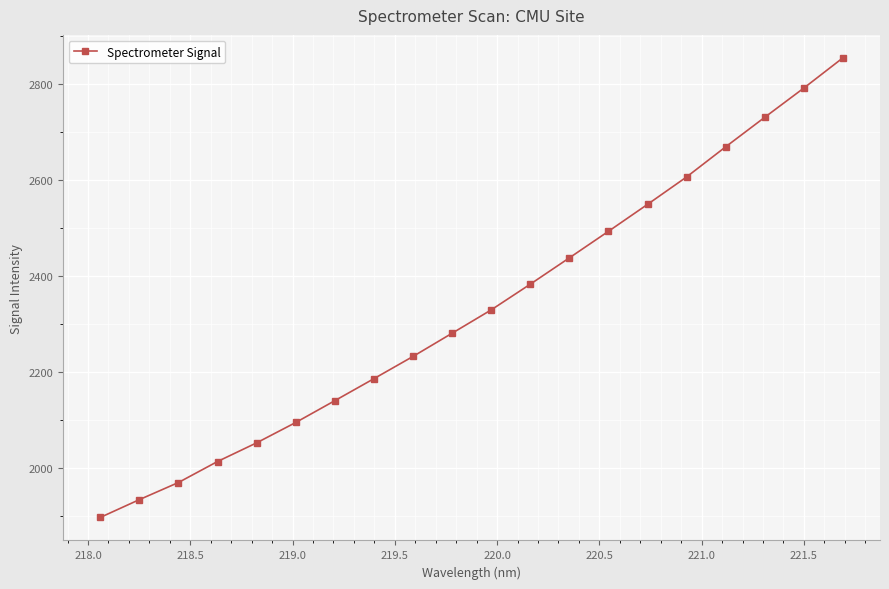

True or false: the data has more than 0 interior local peaks.

False